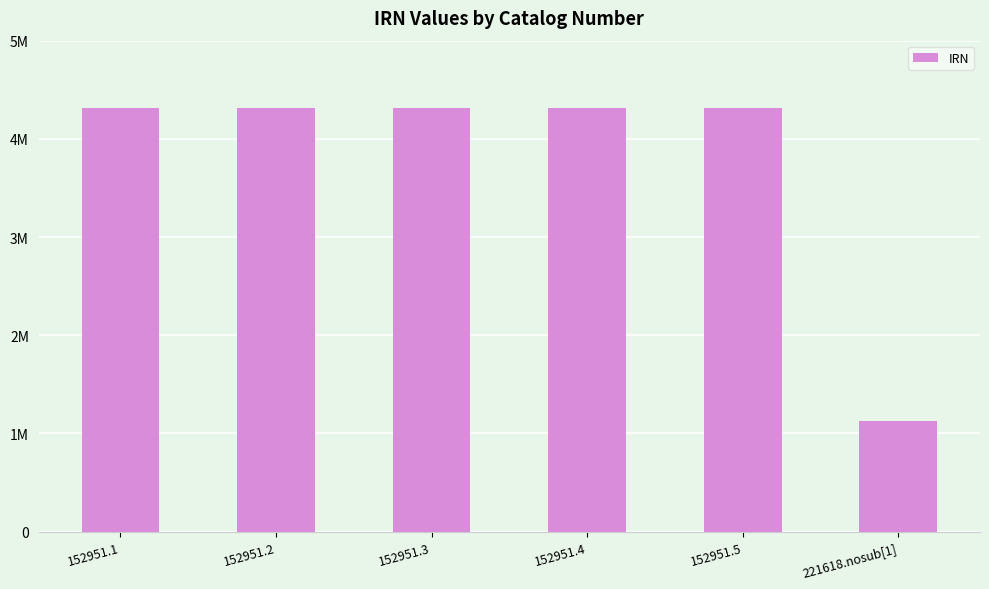

List the labels in order of value, smallest first.

221618.nosub[1], 152951.1, 152951.2, 152951.3, 152951.4, 152951.5